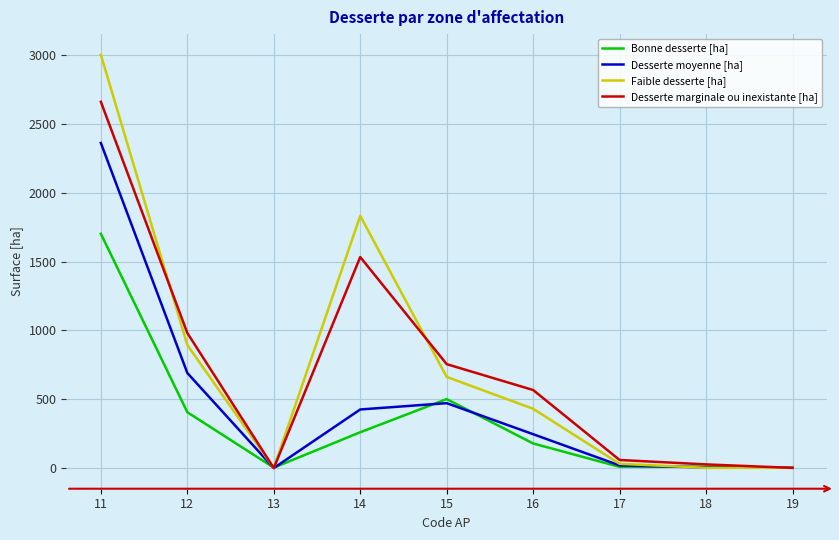

Is it true that Faible desserte [ha] equals 0.0 at 13?

True